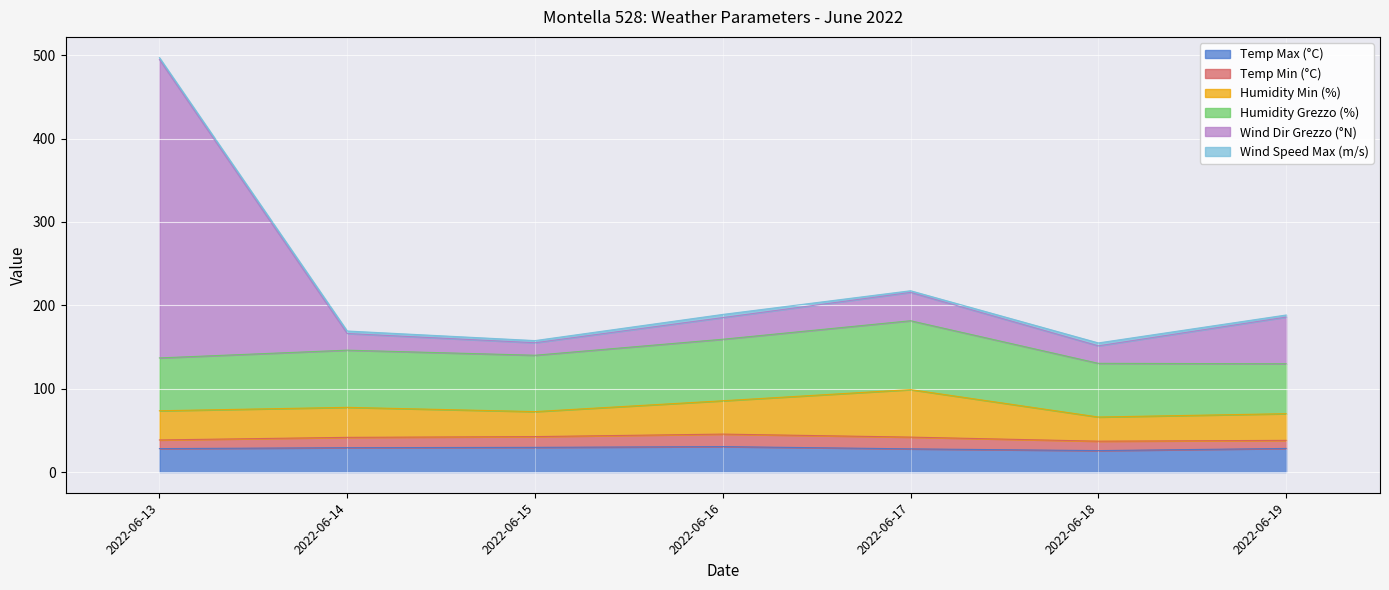

The value of Temp Max (°C) at 2022-06-18 is 25.7. True or false?

True